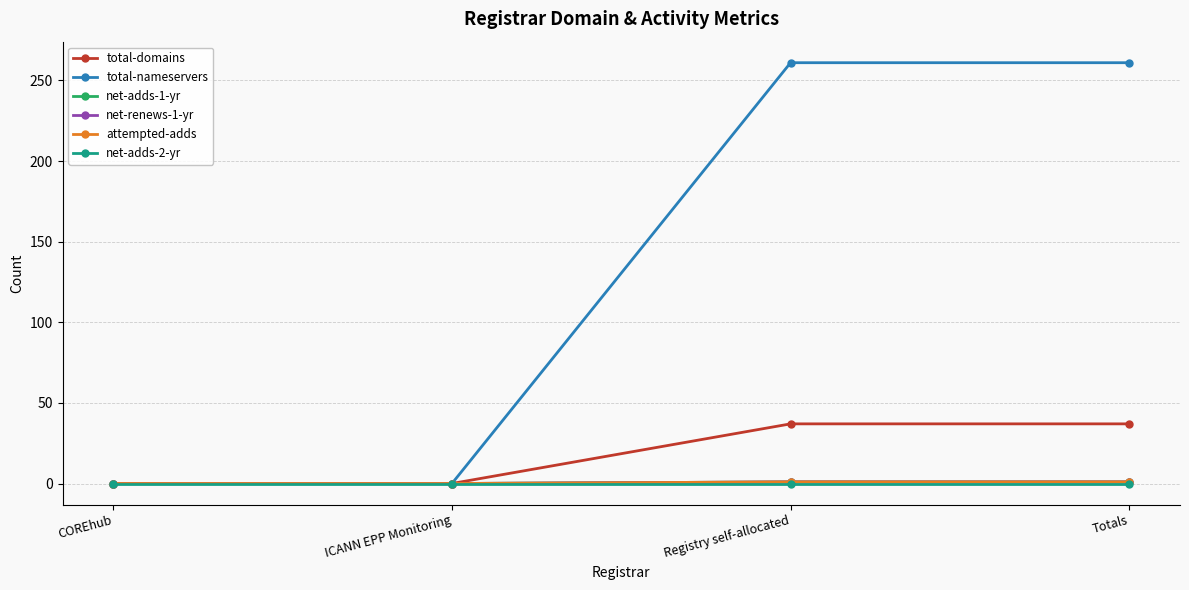

Count the total-domains values in the range 0 to 37.

4